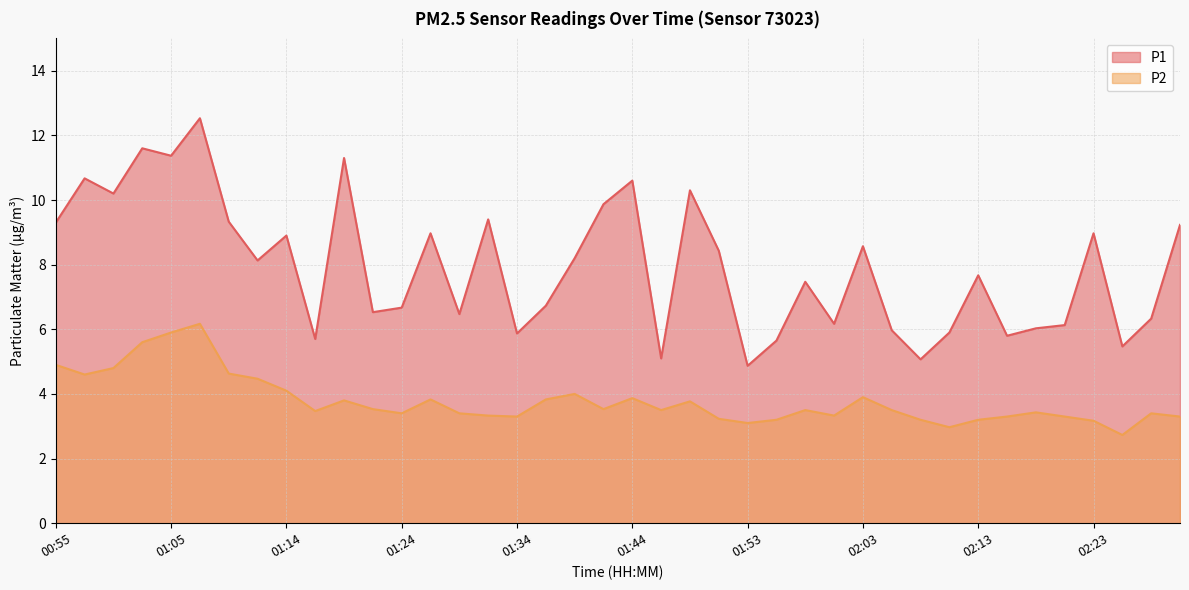

Reading right to left, what are all the values shown in this chart?

P1: 9.2	6.3	5.5	9.0	6.1	6.0	5.8	7.7	5.9	5.1	6.0	8.6	6.2	7.5	5.7	4.9	8.4	10.3	5.1	10.6	9.9	8.2	6.7	5.9	9.4	6.5	9.0	6.7	6.5	11.3	5.7	8.9	8.1	9.3	12.5	11.4	11.6	10.2	10.7	9.3
P2: 3.3	3.4	2.7	3.2	3.3	3.4	3.3	3.2	3.0	3.2	3.5	3.9	3.3	3.5	3.2	3.1	3.2	3.8	3.5	3.9	3.5	4.0	3.8	3.3	3.3	3.4	3.8	3.4	3.5	3.8	3.5	4.1	4.5	4.6	6.2	5.9	5.6	4.8	4.6	4.9